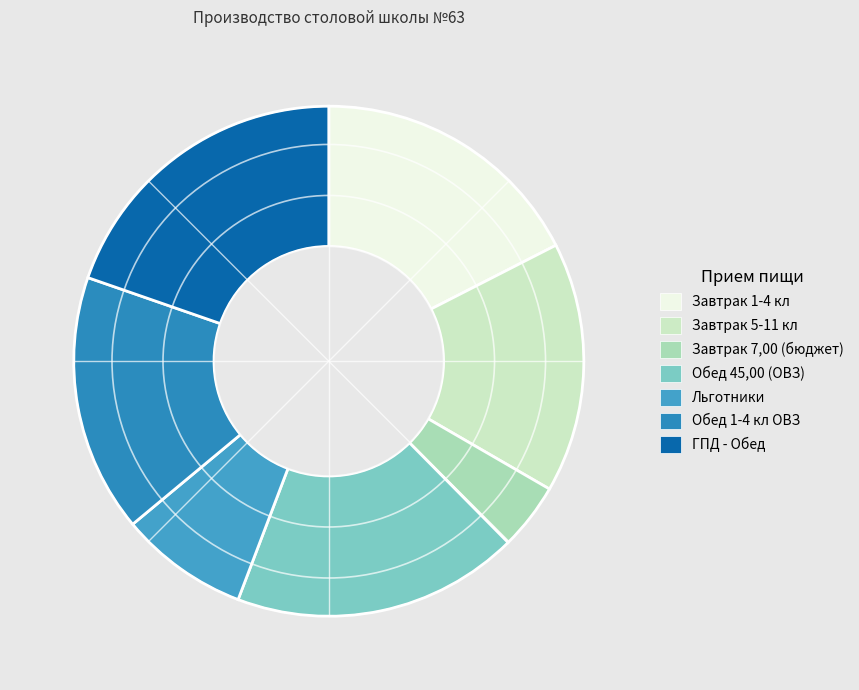

Is Завтрак 5-11 кл the majority of the pie?

No